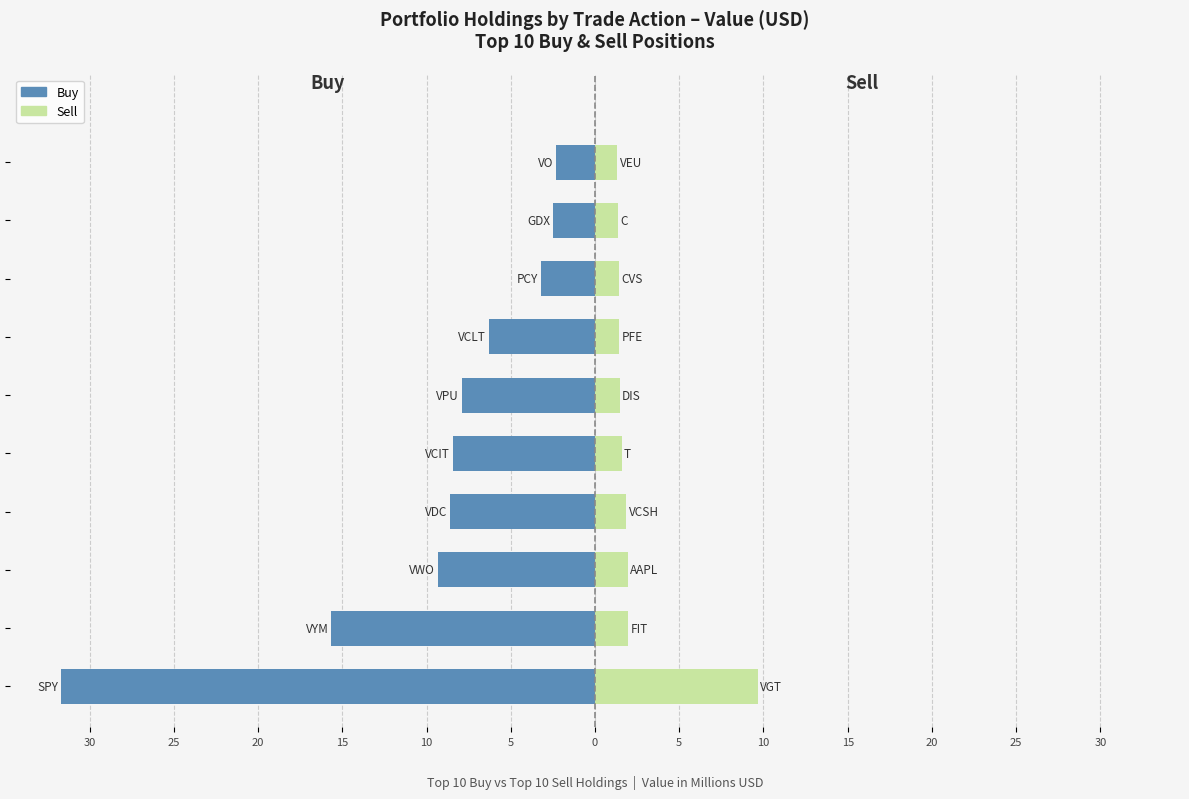

Is it true that Sell equals 0.7 at 20?

False